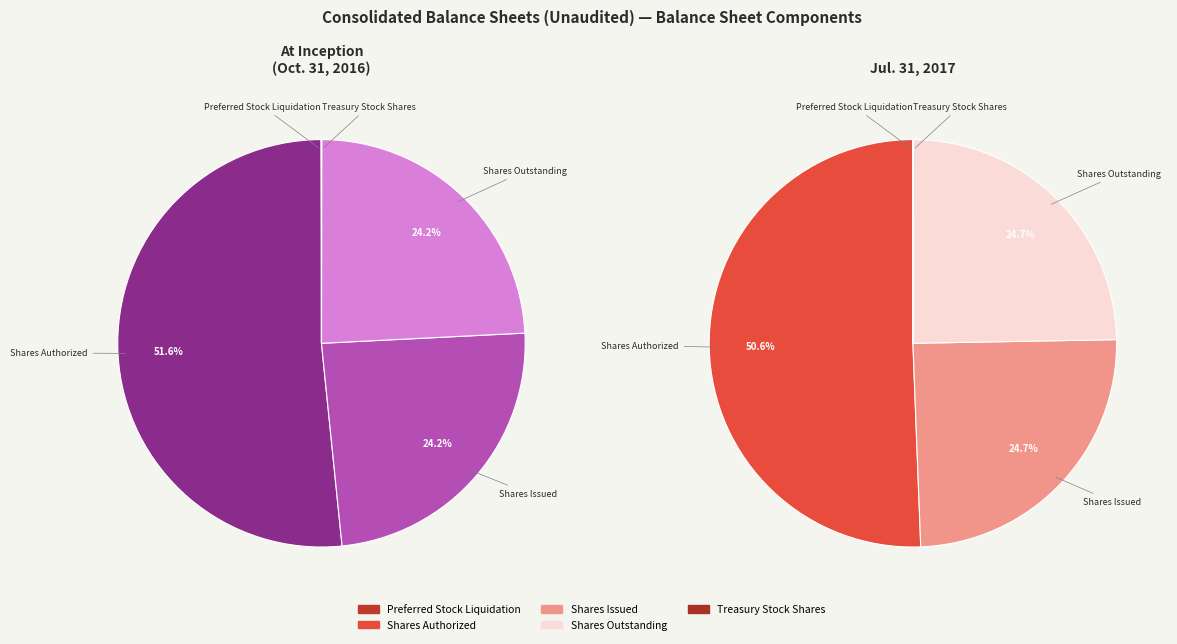

Combined, do Shares Outstanding and Shares Issued account for over 50%?

No